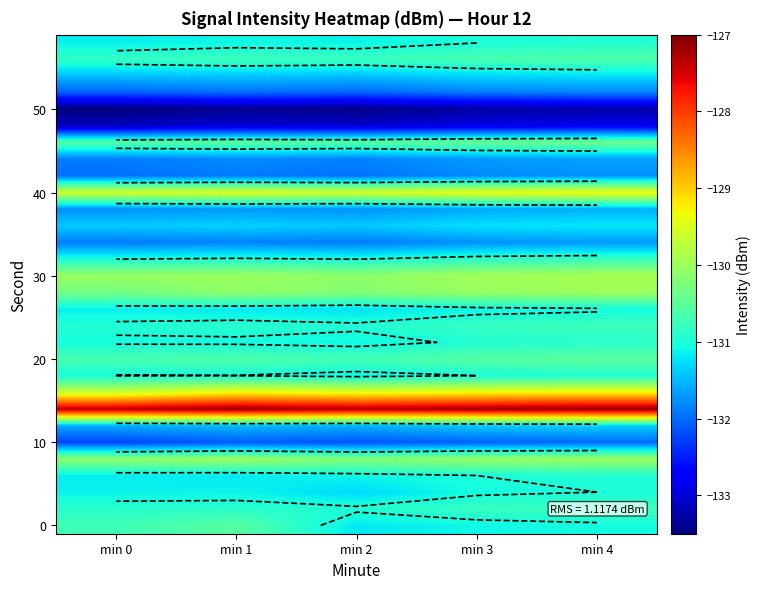

Which label corresponds to the smallest value in the chart?

min 0